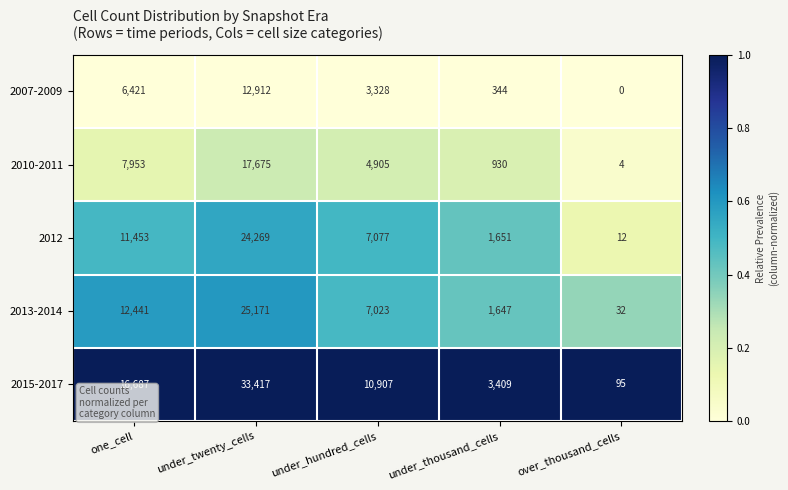

What is the difference between the 2015-2017 values at under_hundred_cells and one_cell?

5780